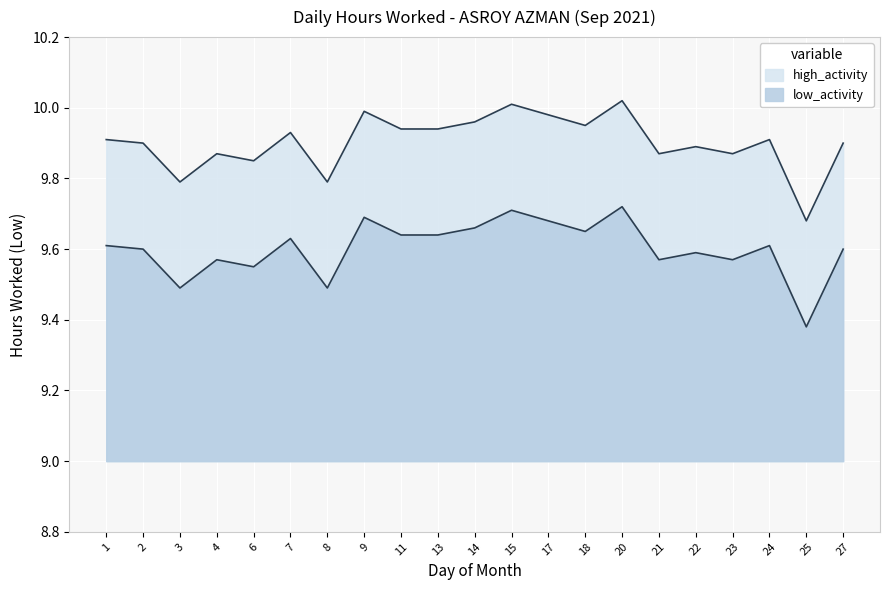

At which category does the chart reach its peak across all series?

20